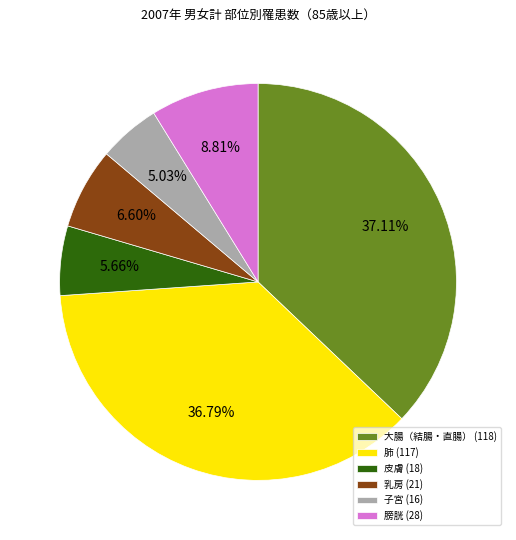

To the nearest percent, what is the average slice percentage?

17%